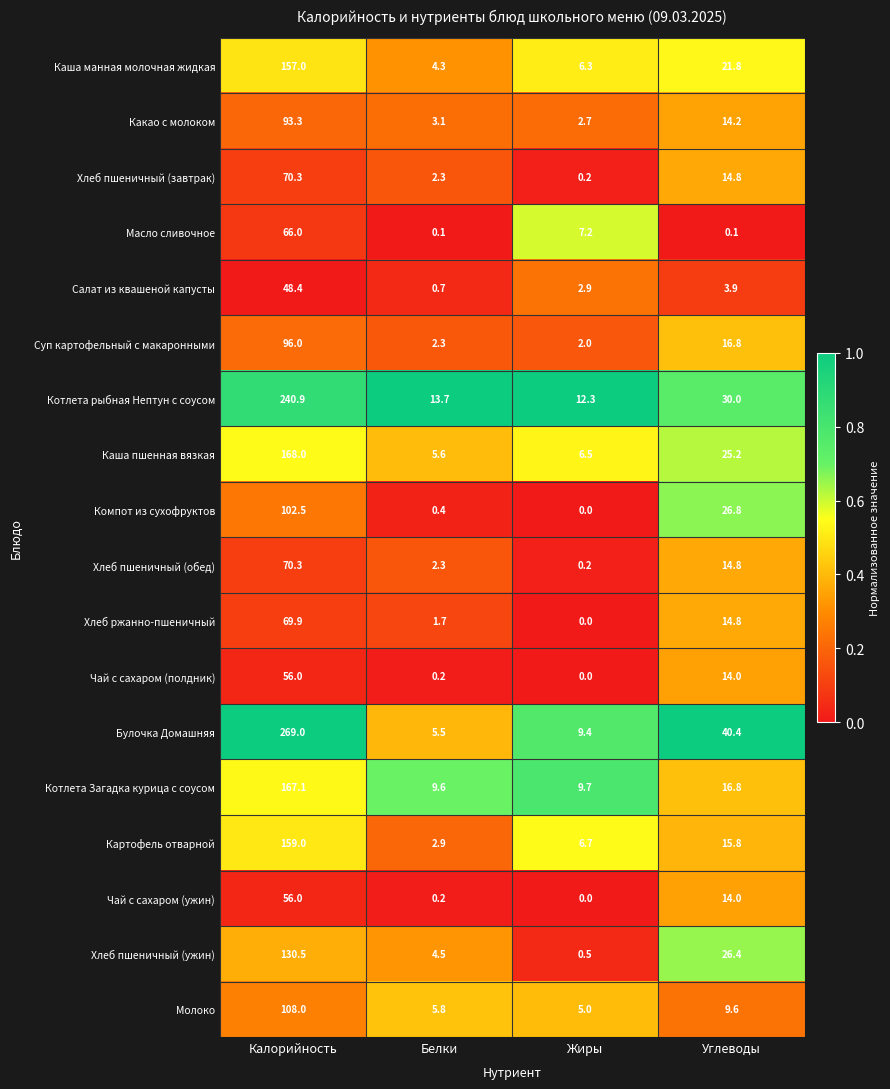

What is the total value across all series at Калорийность?

2128.2